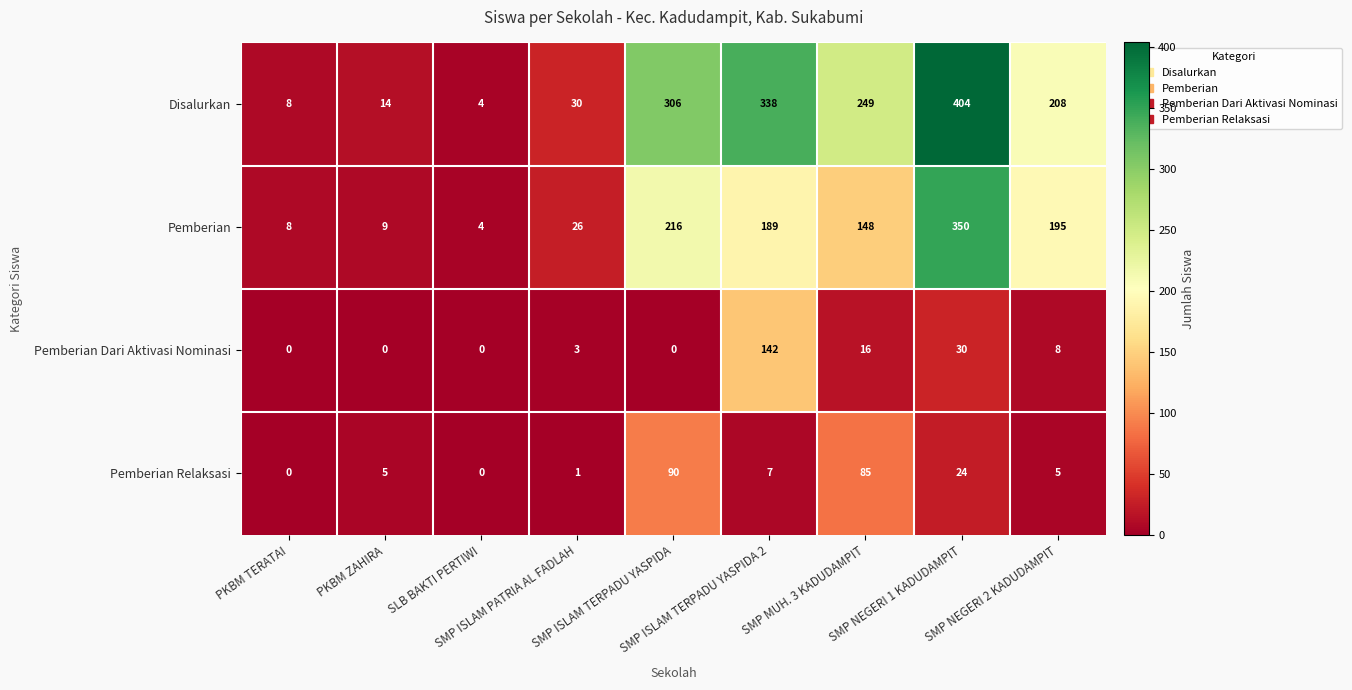

Rank the series at SMP NEGERI 1 KADUDAMPIT from highest to lowest value.

Disalurkan, Pemberian, Pemberian Dari Aktivasi Nominasi, Pemberian Relaksasi